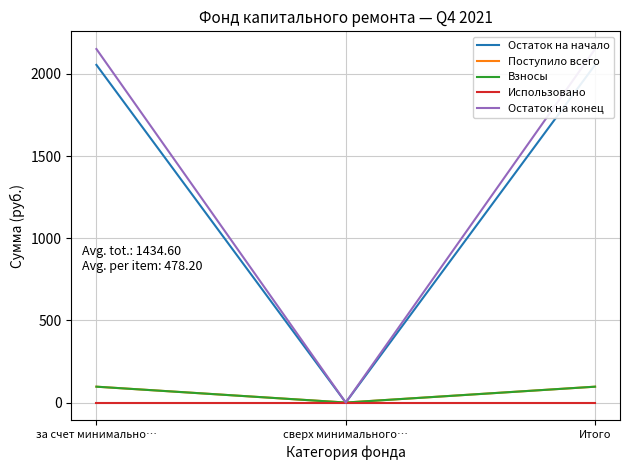

What is the total value across all series at за счет минимально…?

4400.4